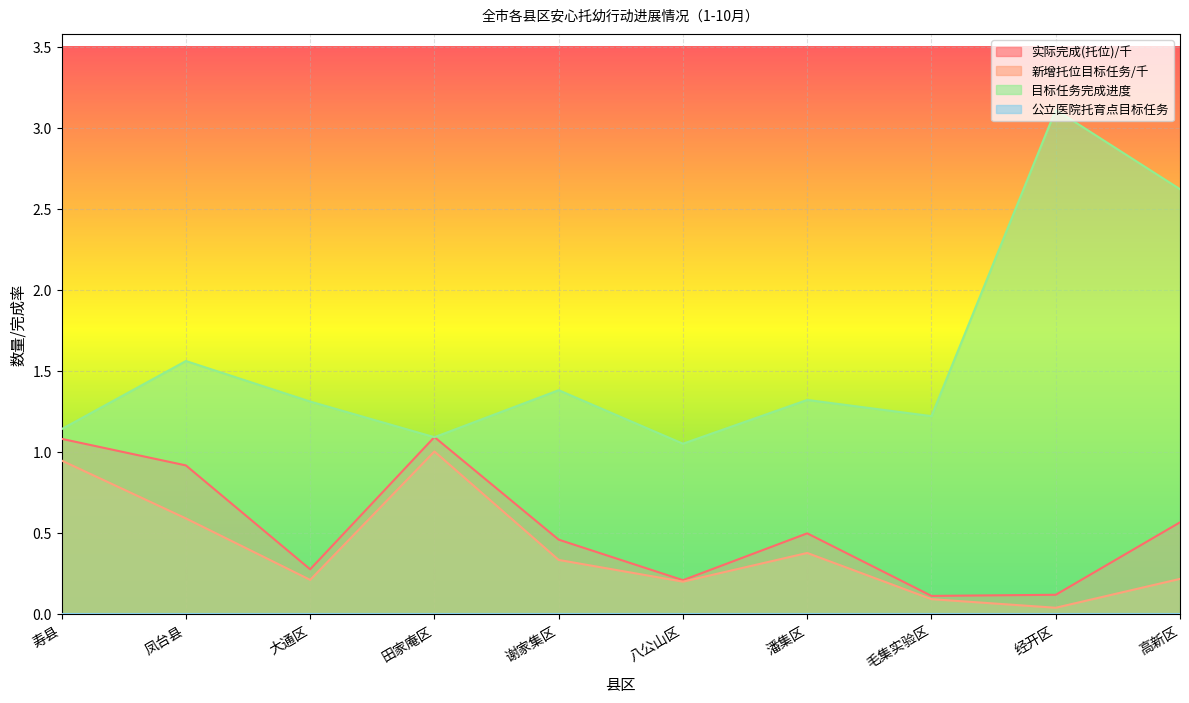

What is the difference between the highest and lowest values at 潘集区?

1.3